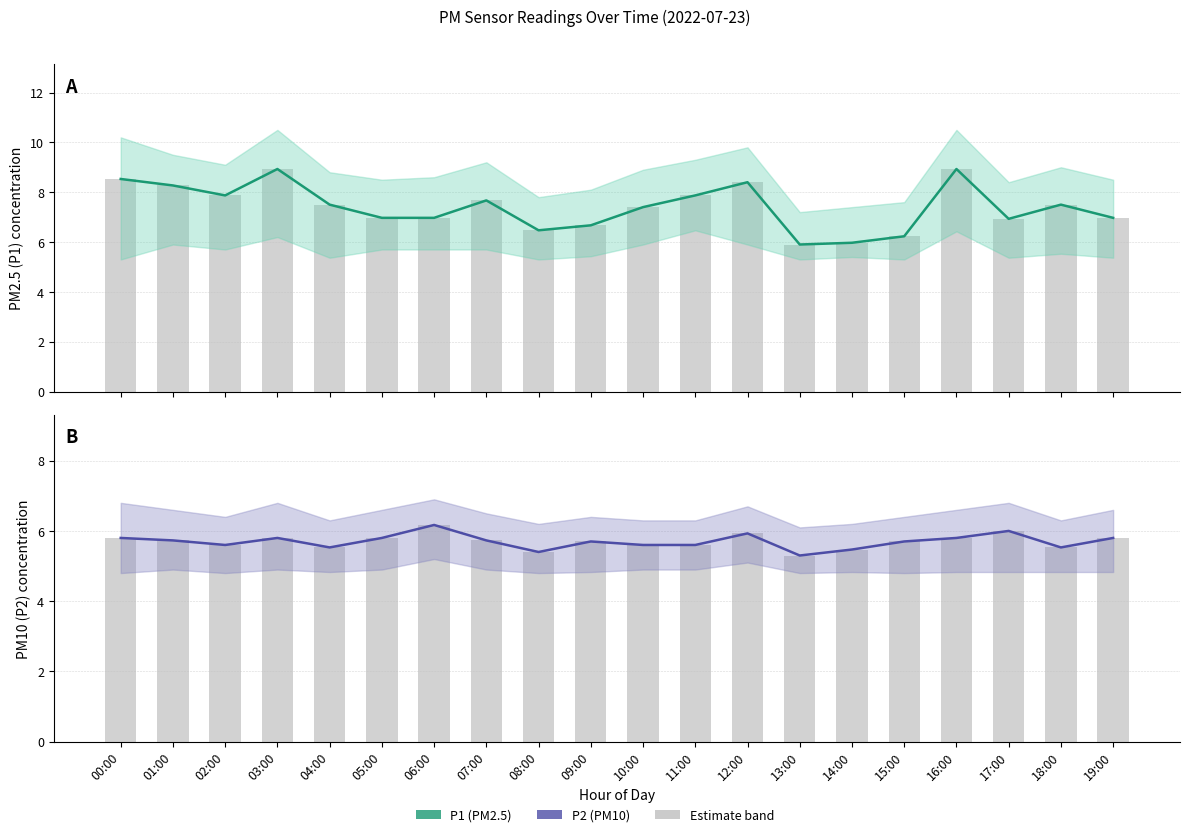

Is it true that P1 (PM2.5) mean equals 7.5 at 04:00?

True